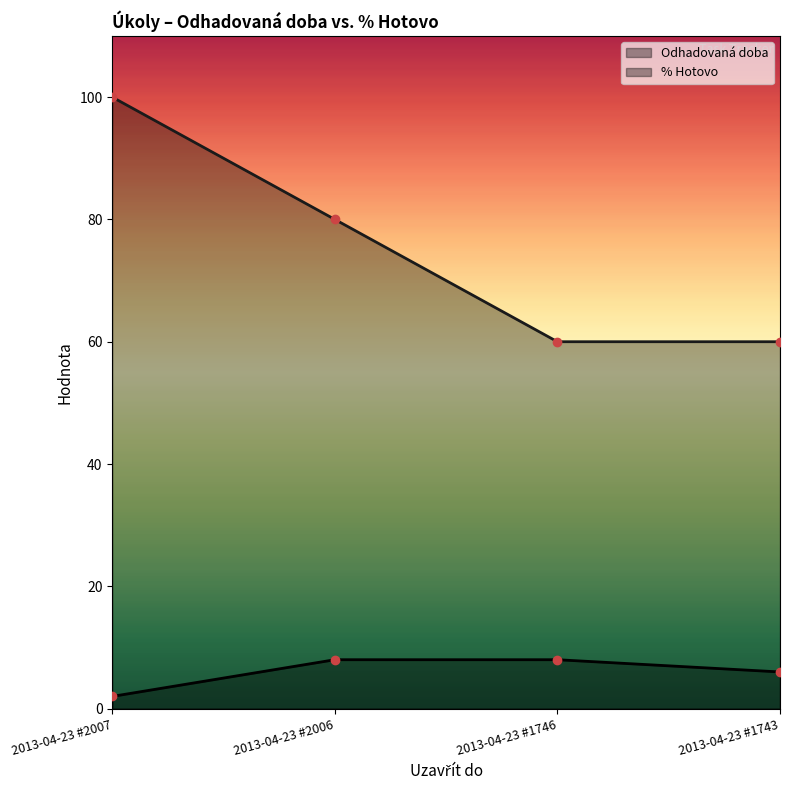

How many distinct data groups are displayed?

2